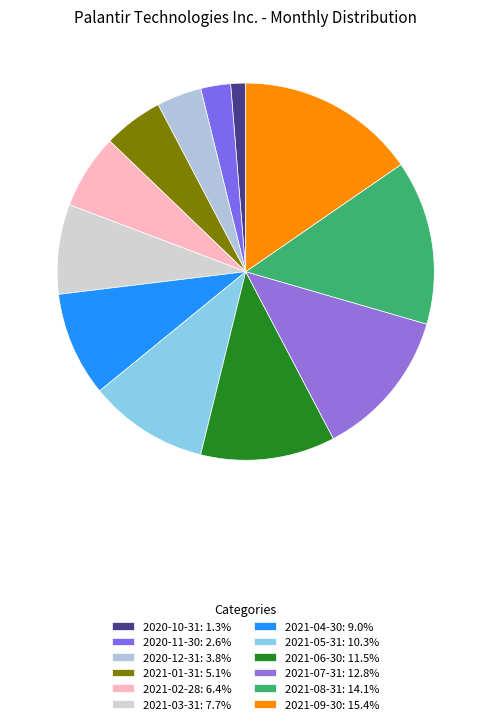

Between 2021-09-30 and 2021-05-31, which is larger?

2021-09-30